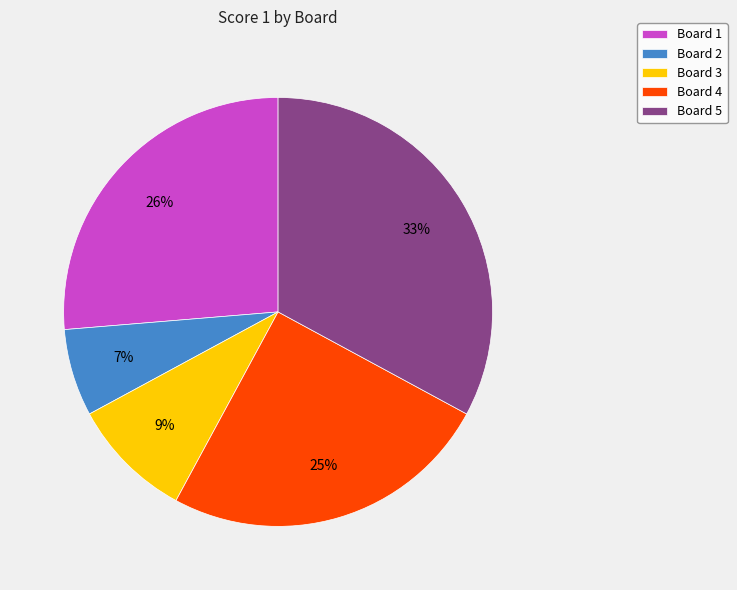

To the nearest percent, what is the difference between the Board 5 and Board 3 slice percentages?

24%